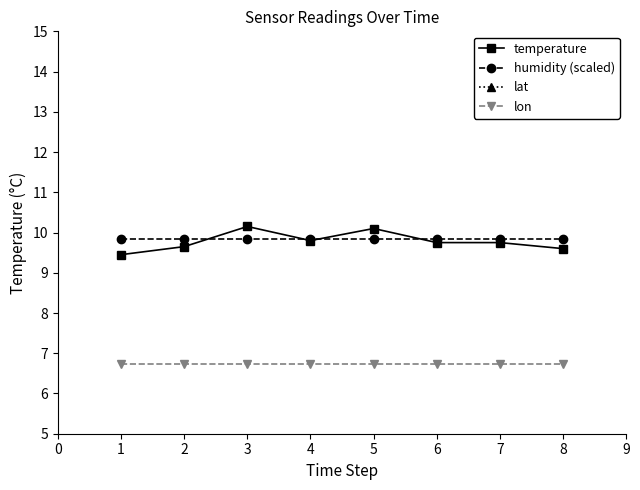

True or false: lon and lat intersect in this chart.

False